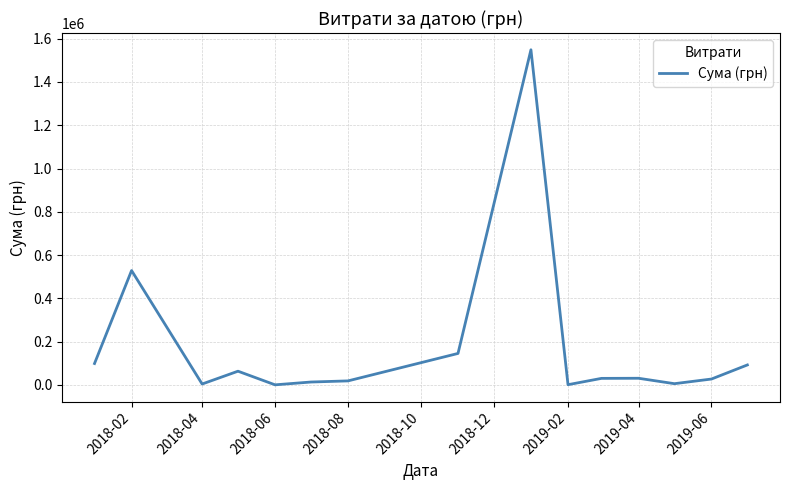

What is the maximum value shown in the chart?

1548667.6